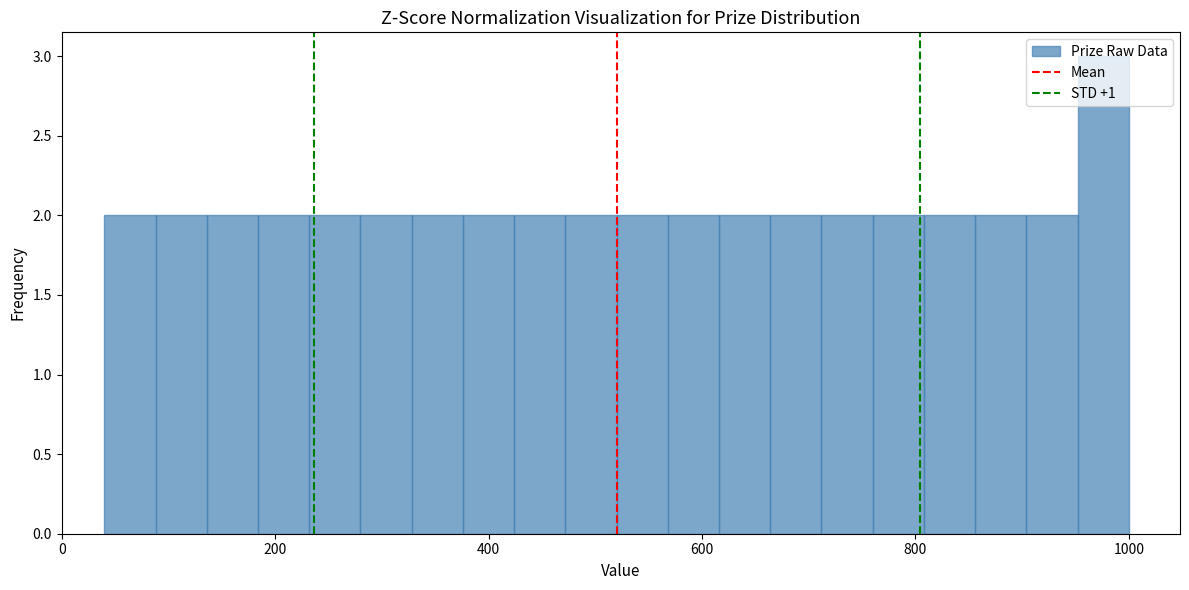

Around what value on the x-axis is the tallest bar? Give the approximate position of its centre, as read against the axis.

980